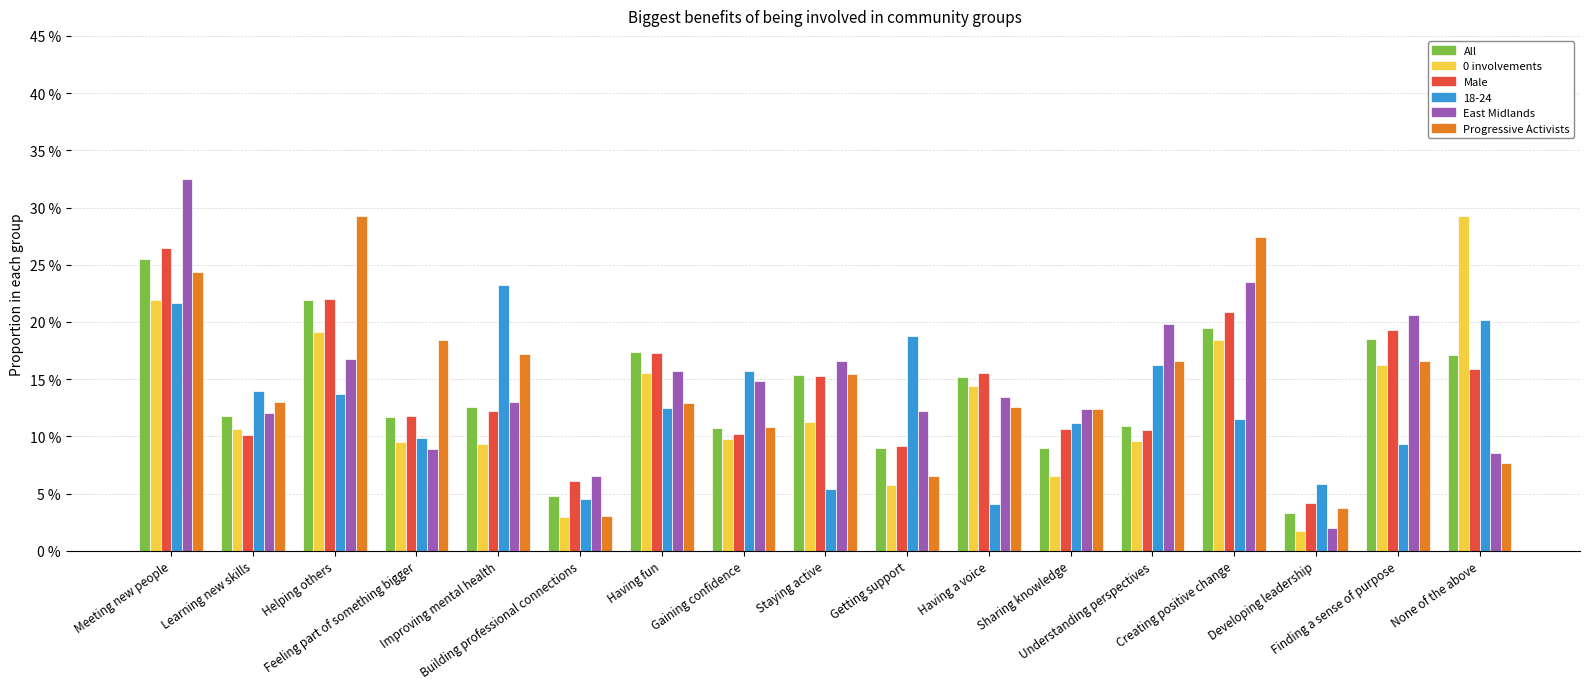

What are all the series names shown in the legend?

All, 0 involvements, Male, 18-24, East Midlands, Progressive Activists